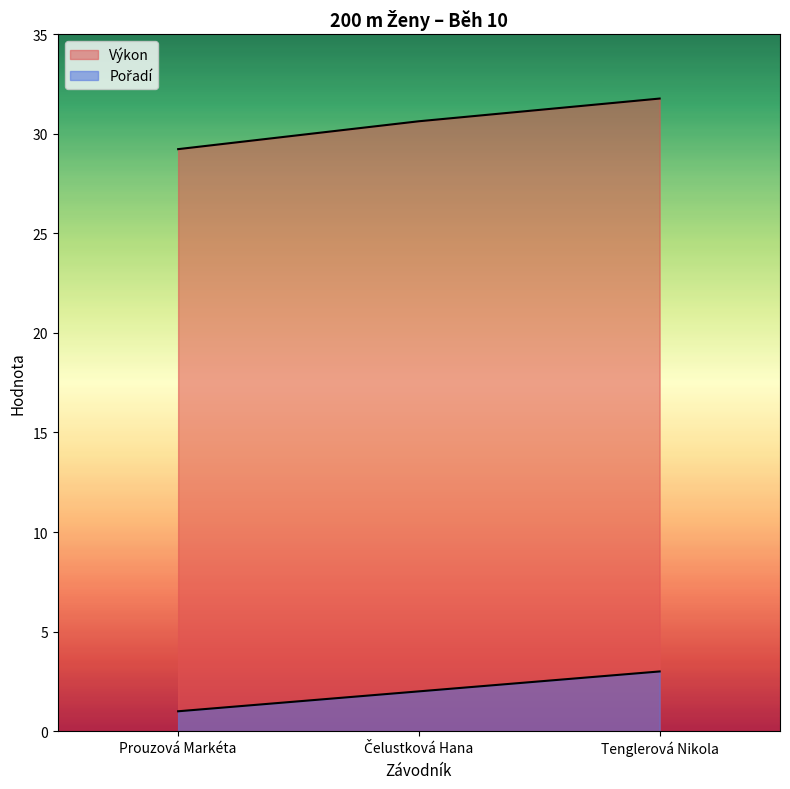

What is the total value across all series at Čelustková Hana?

32.6